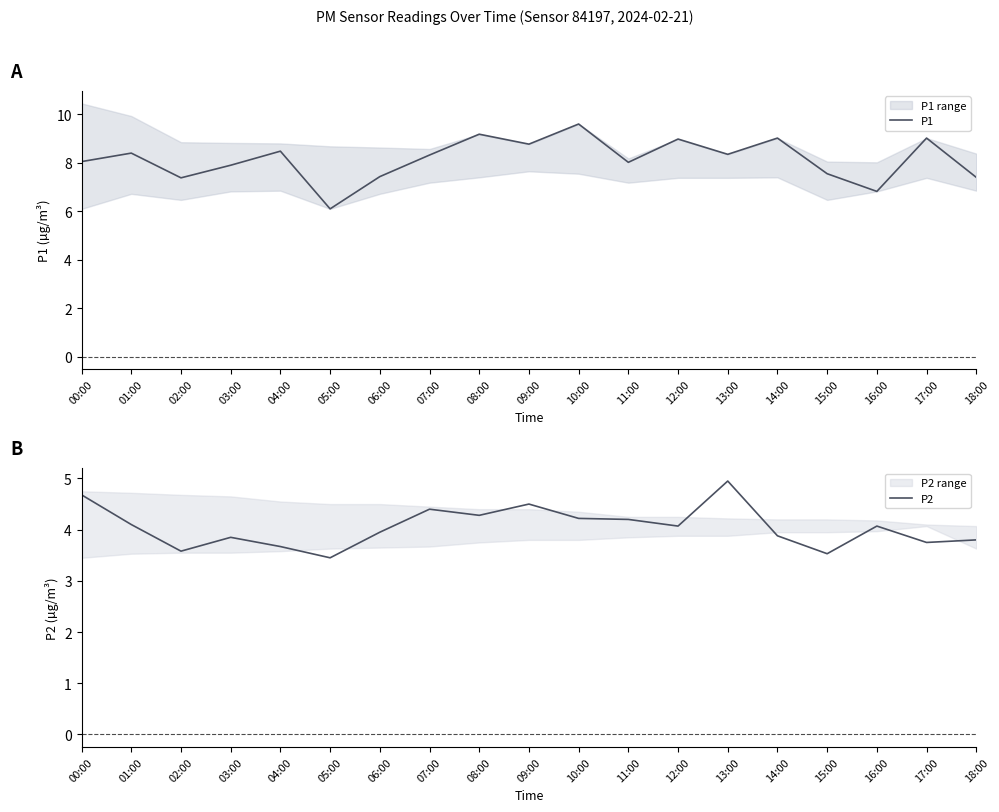

Which has a higher value, 03:00 or 13:00?

13:00